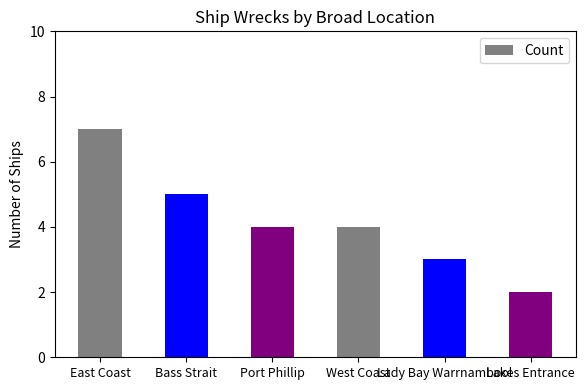

At which category does the chart reach its minimum across all series?

Lakes Entrance